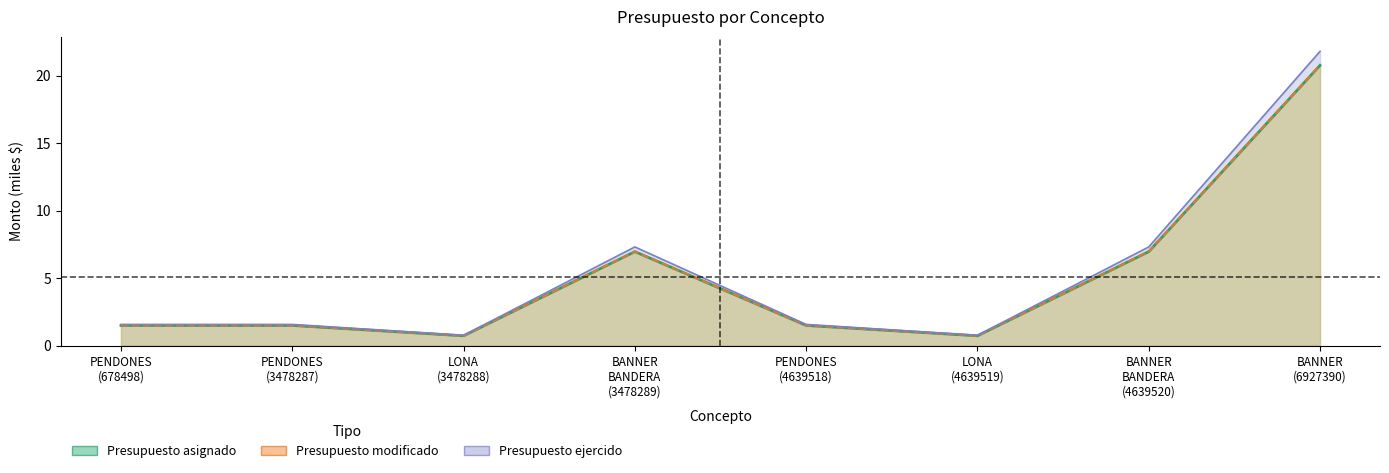

At which category is the sum across all series the highest?

BANNER (6927390)